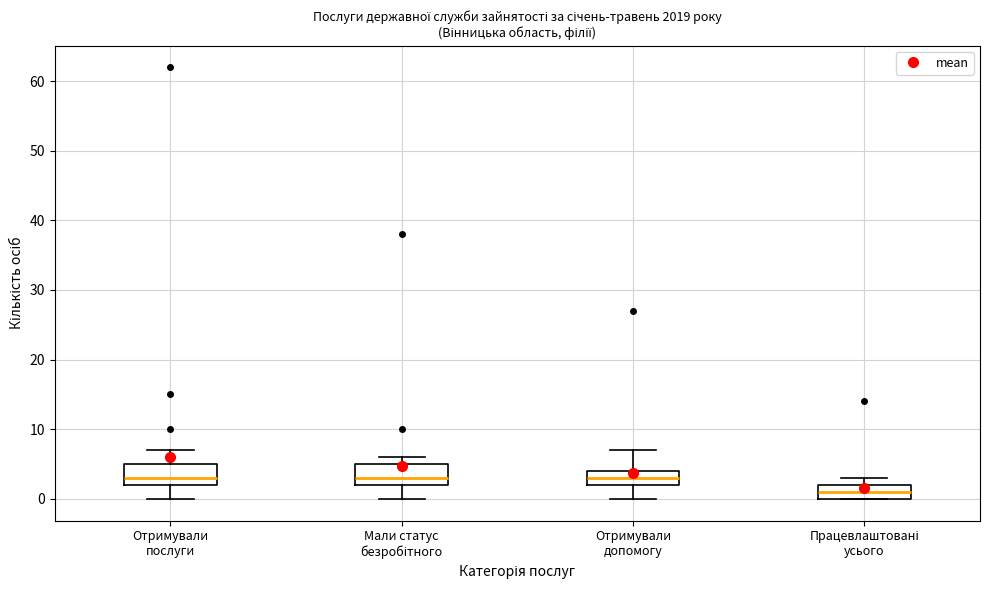

Reading left to right, read every box against the y-axis: the position of its median line, the range the box covers, and the ends of its whiskers. The values are not printed on the chart, so give them approximately, as read against the axis.

Отримували послуги: median 3, box 2 to 5, whiskers 0 to 7
Мали статус безробітного: median 3, box 2 to 5, whiskers 0 to 6
Отримували допомогу: median 3, box 2 to 4, whiskers 0 to 7
Працевлаштовані усього: median 1, box 0 to 2, whiskers 0 to 3